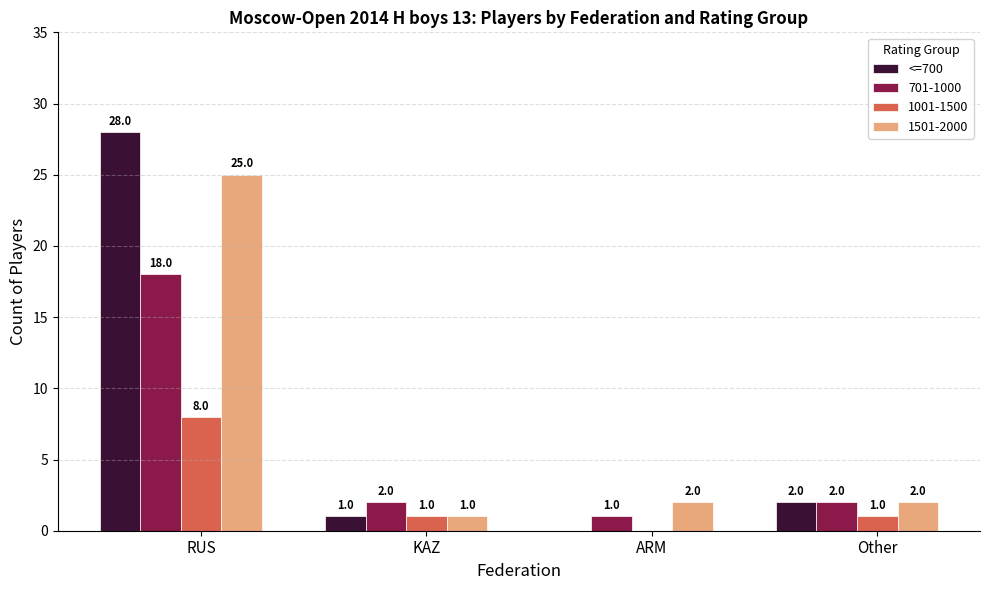

Where does the 701-1000 series first go above 2?

RUS